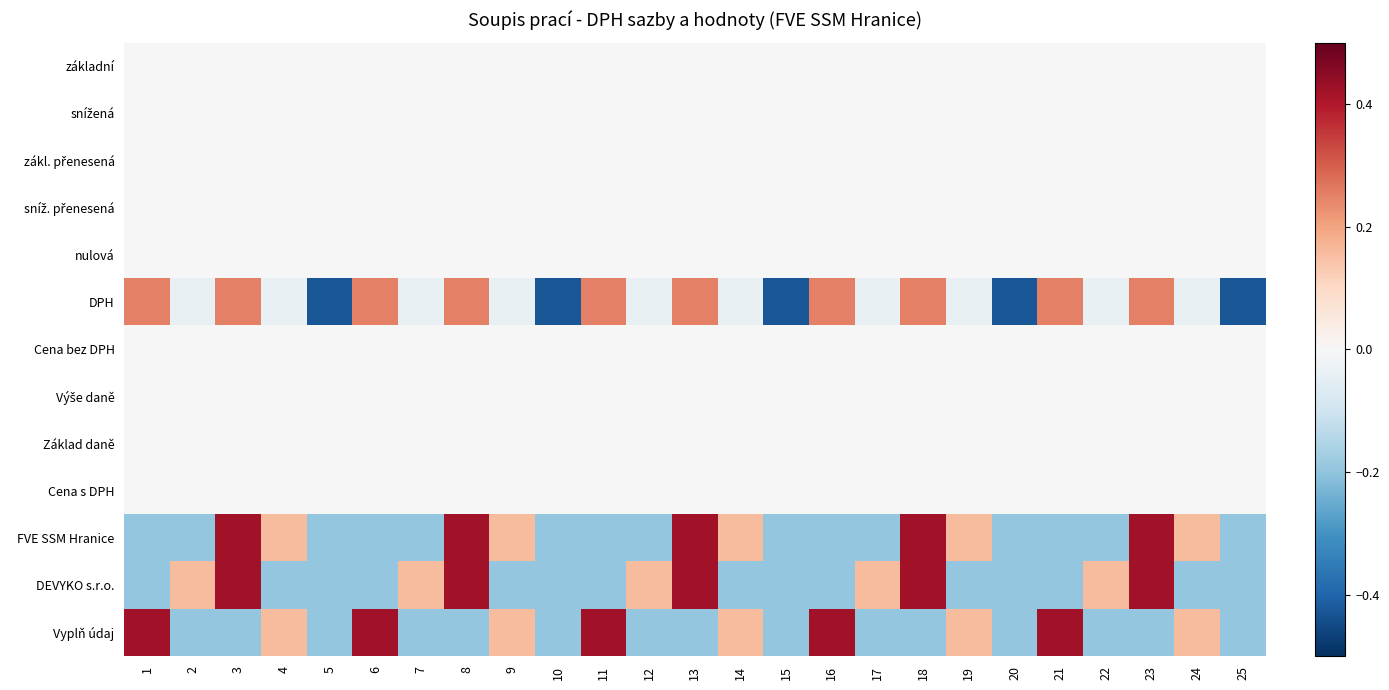

What is the minimum value shown in the chart?

-0.4